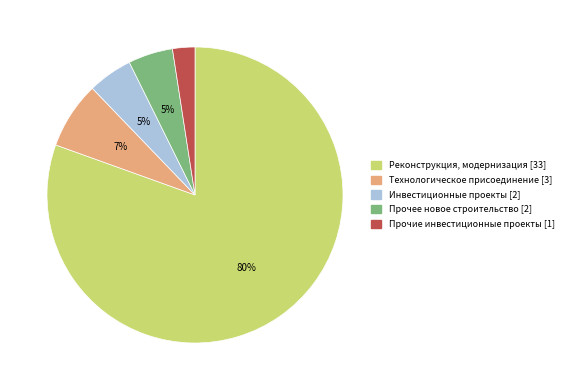

Which category has the smallest portion of the pie?

Прочие инвестиционные проекты [1]